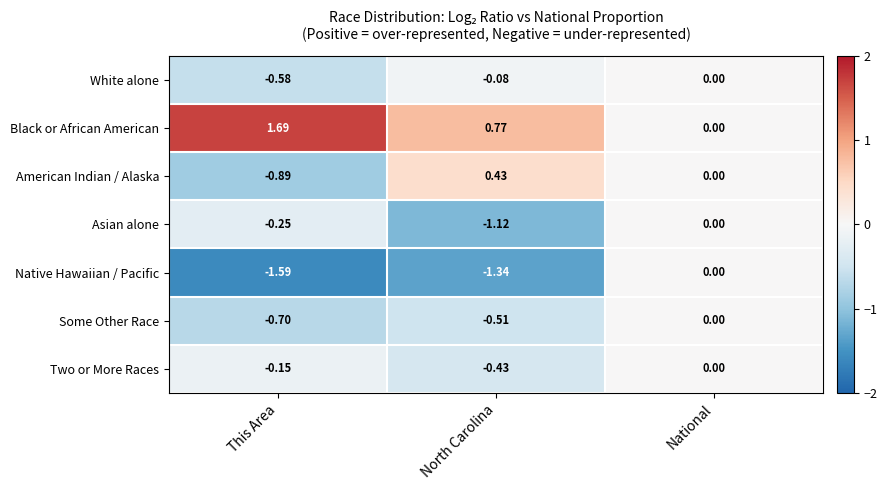

At which label is Some Other Race closest to 0?

National